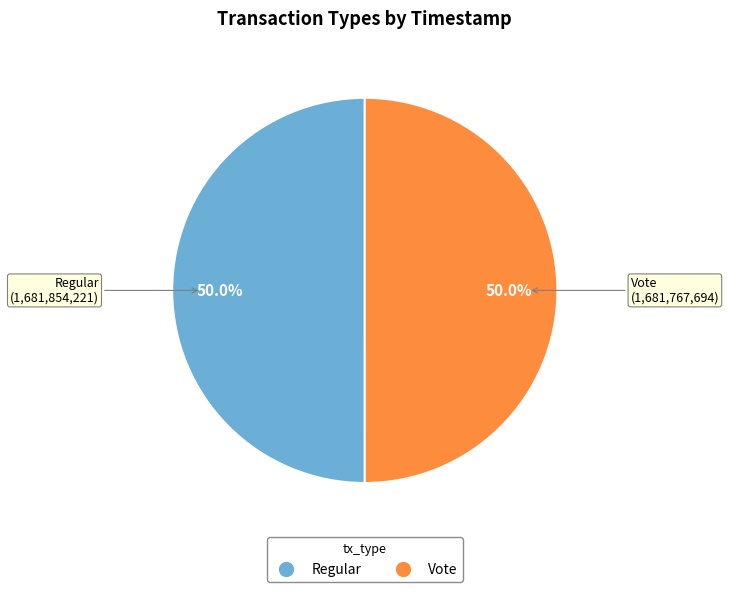

What percentage is NOT represented by Vote?

50.0%